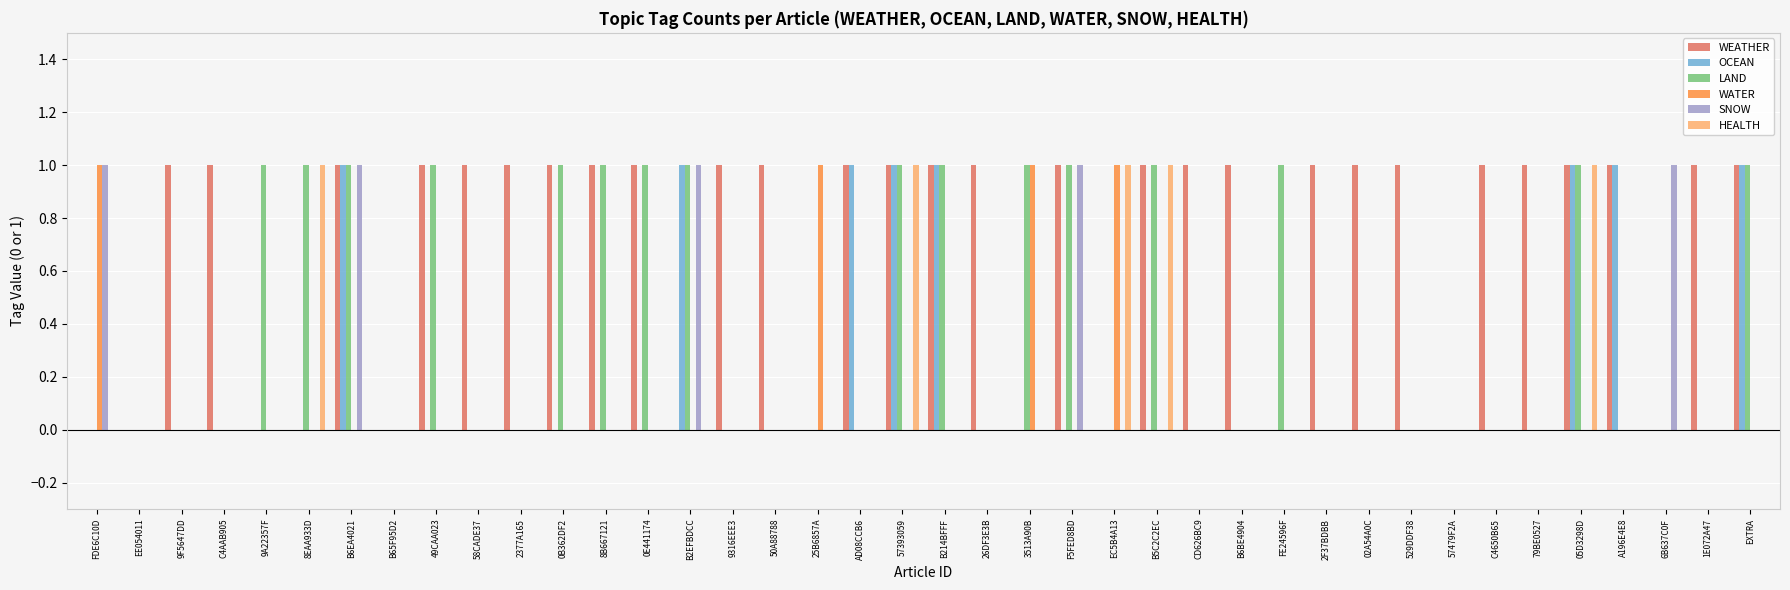

The value of WEATHER at B6EA4021 is 1. True or false?

True